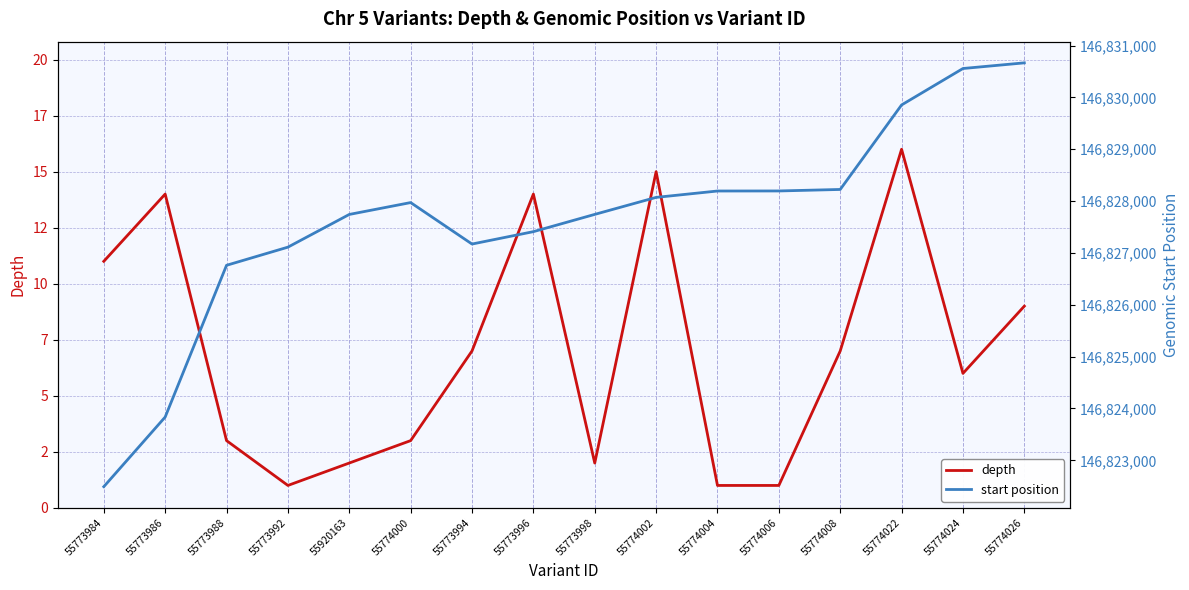

Reading left to right, transcribe all the data shown in this chart.

depth: 55773984=11	55773986=14	55773988=3	55773992=1	55920163=2	55774000=3	55773994=7	55773996=14	55773998=2	55774002=15	55774004=1	55774006=1	55774008=7	55774022=16	55774024=6	55774026=9
start position: 55773984=146822492	55773986=146823835	55773988=146826762	55773992=146827112	55920163=146827743	55774000=146827972	55773994=146827172	55773996=146827411	55773998=146827744	55774002=146828072	55774004=146828195	55774006=146828196	55774008=146828225	55774022=146829855	55774024=146830558	55774026=146830667